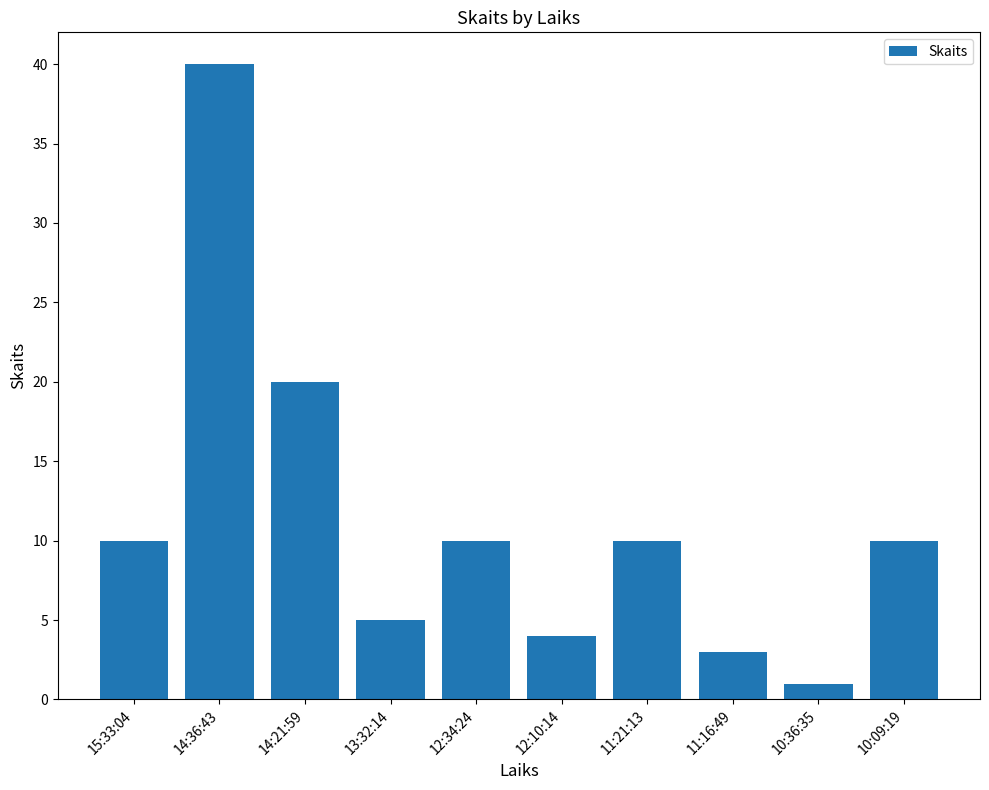

What is the average value?

11